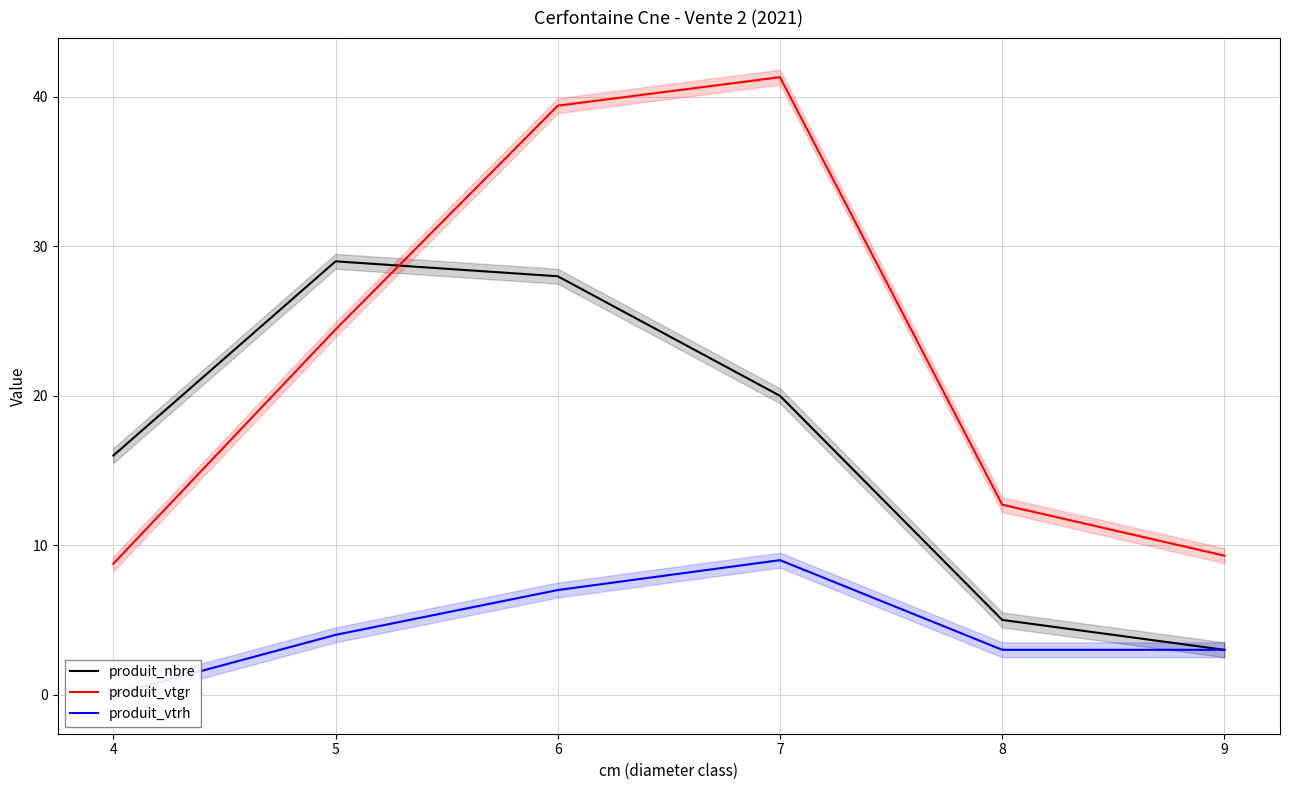

True or false: produit_vtgr and produit_vtrh cross at least once.

False